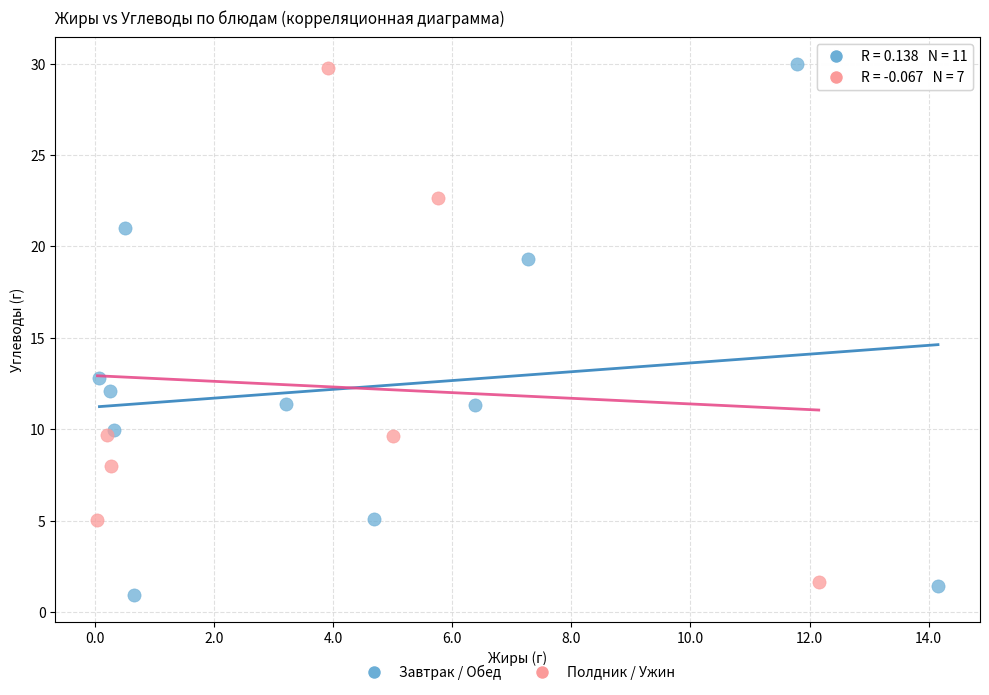

What are all the series names shown in the legend?

Завтрак / Обед, Полдник / Ужин